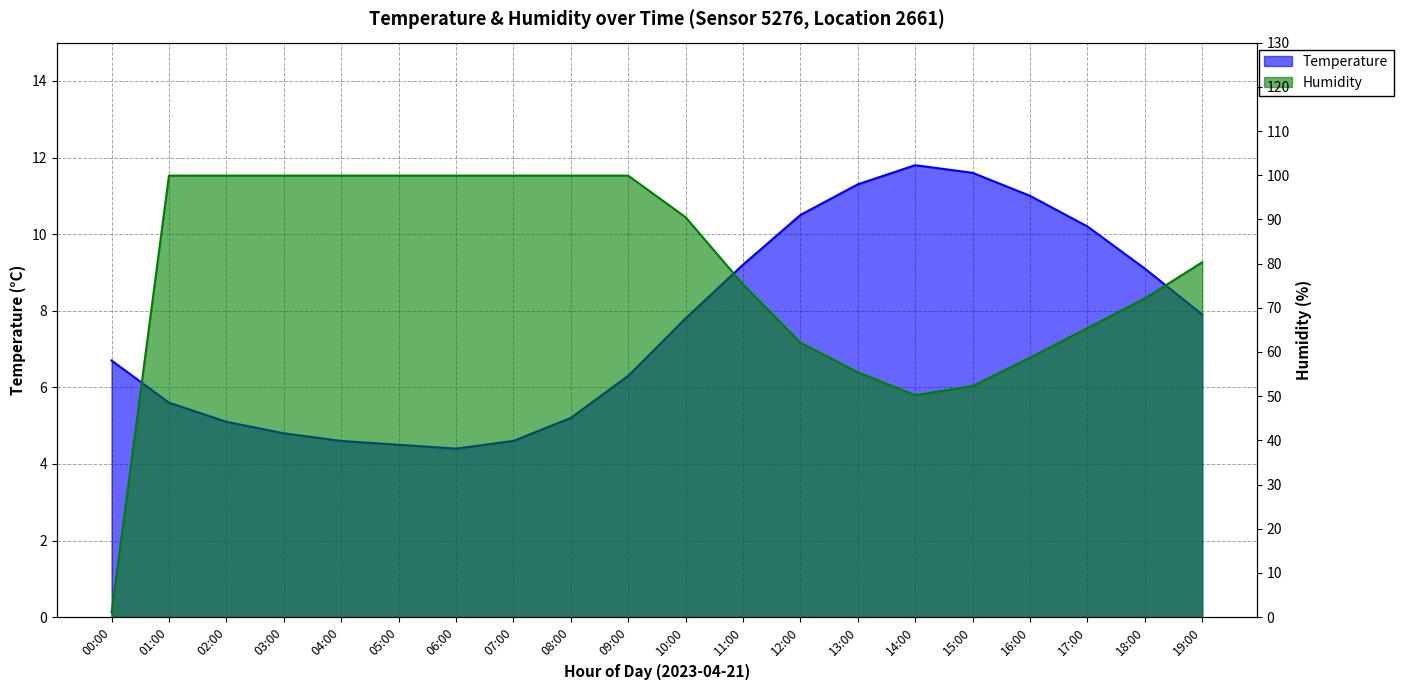

What is the value of the humidity point at the 15th from the left?

50.2